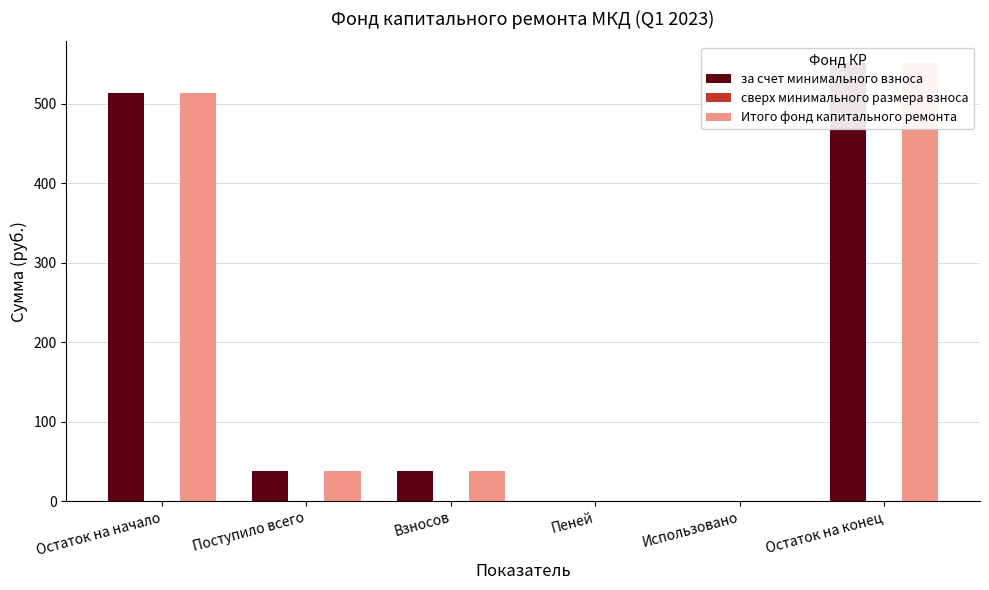

What are all the series names shown in the legend?

за счет минимального взноса, сверх минимального размера взноса, Итого фонд капитального ремонта